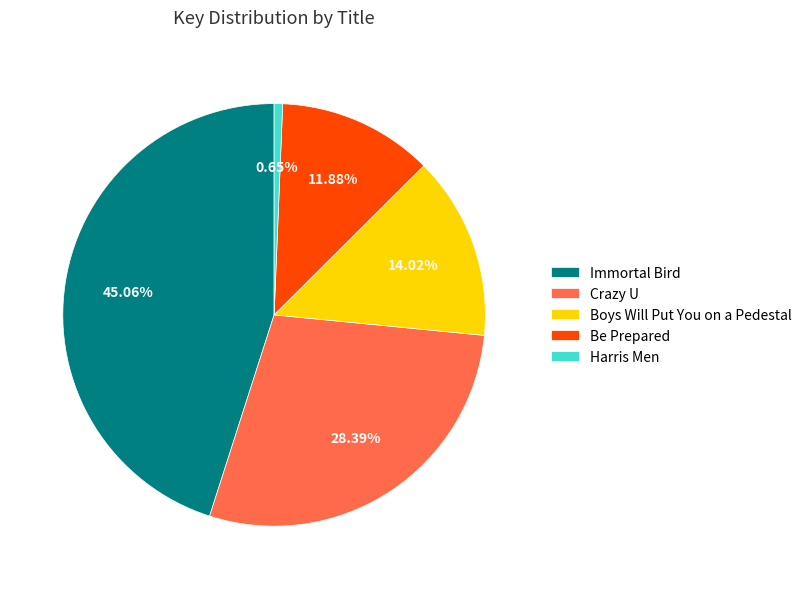

The Harris Men slice represents 15% of the pie. True or false?

False